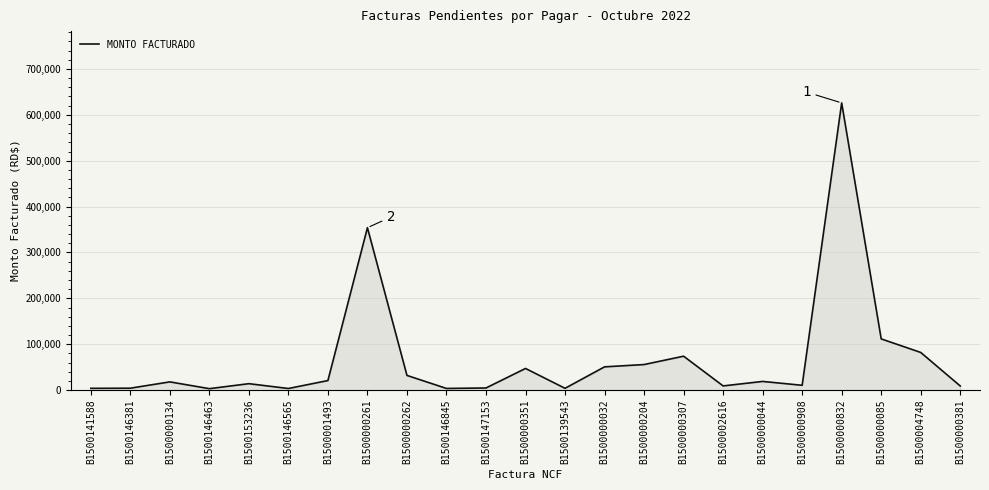

Read the value at B1500139543.

3900.0